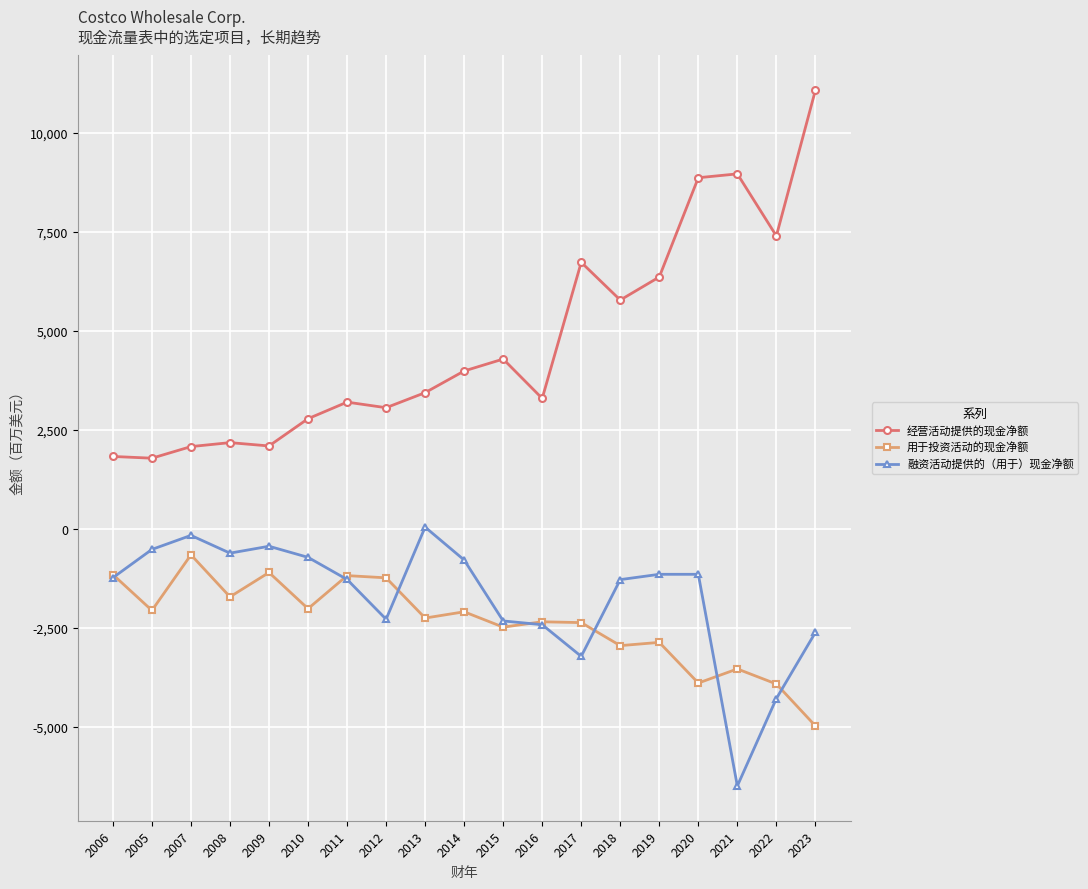

Where is the first local maximum for 融资活动提供的（用于）现金净额?

2007